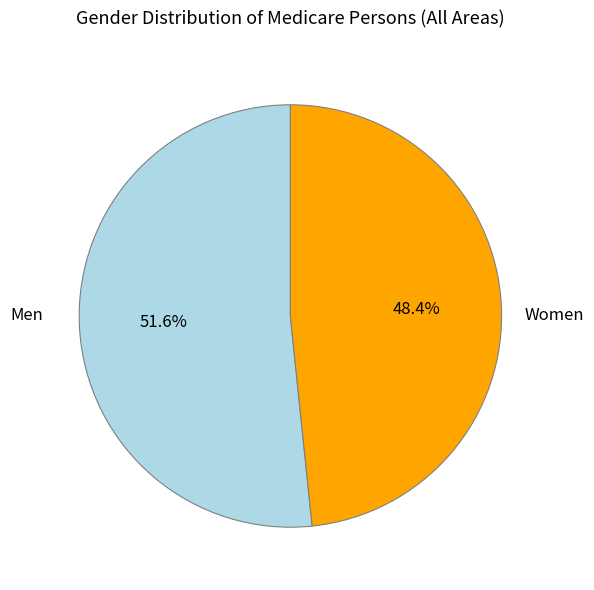

What percentage is the Men slice, to the nearest percent?

52%